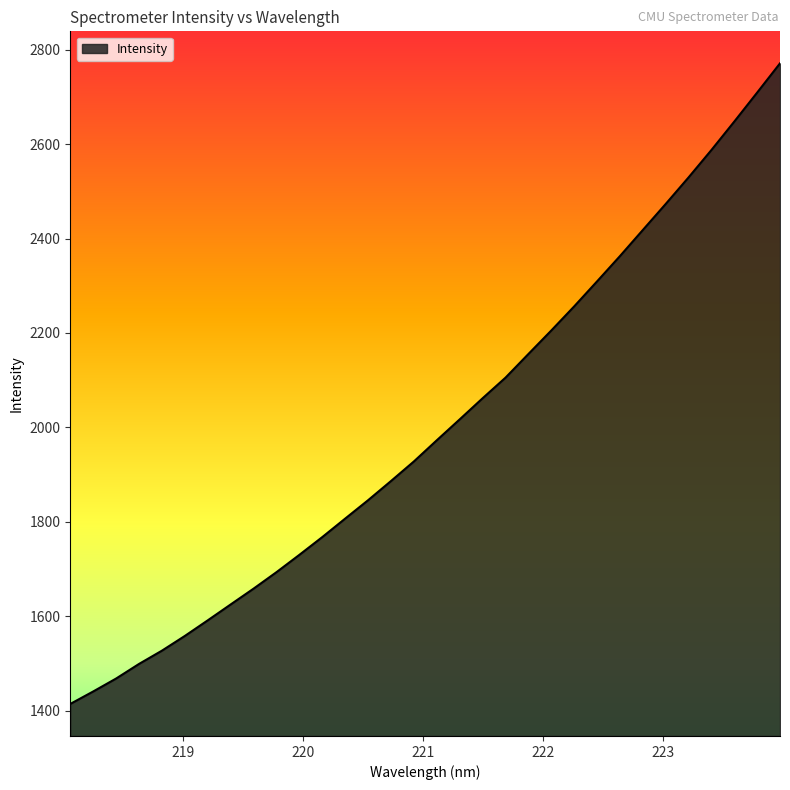

What is the sum of all values?

64025.0